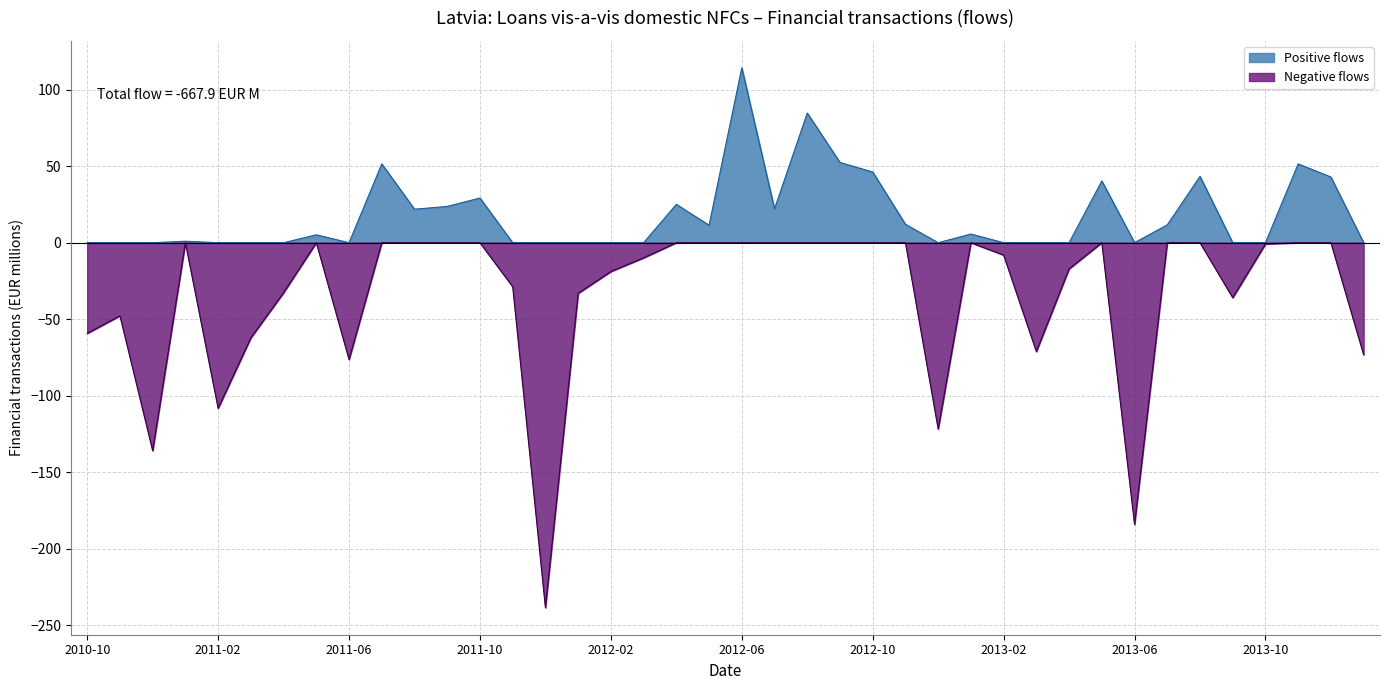

True or false: the data has more than 2 interior local peaks.

True